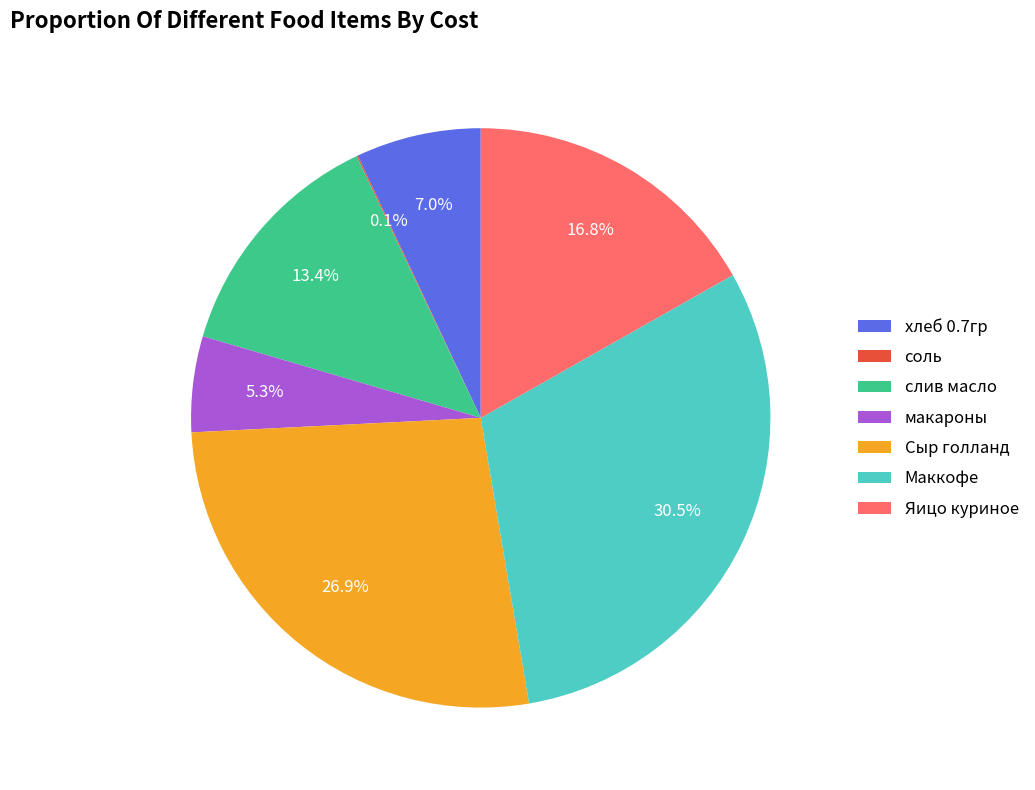

Does Сыр голланд represent more than half of the total?

No